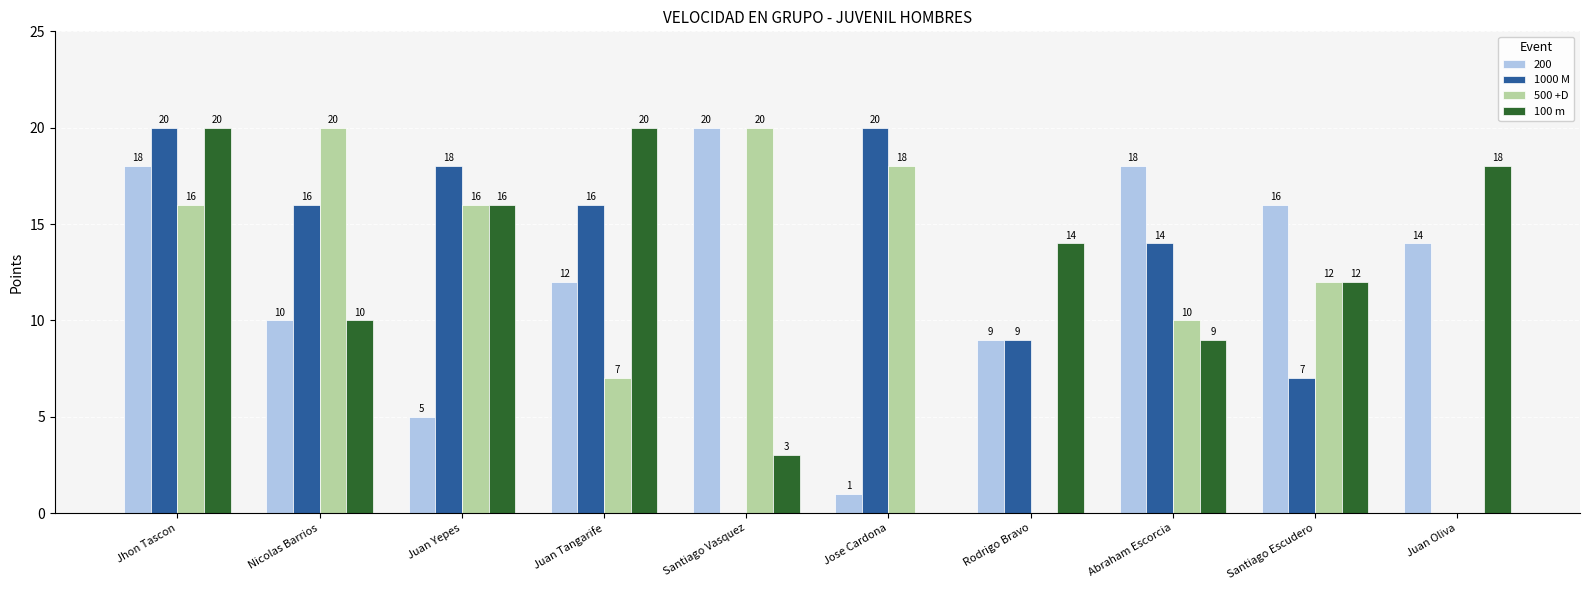

Reading left to right, extract all data points from this chart.

200: Jhon Tascon=18	Nicolas Barrios=10	Juan Yepes=5	Juan Tangarife=12	Santiago Vasquez=20	Jose Cardona=1	Rodrigo Bravo=9	Abraham Escorcia=18	Santiago Escudero=16	Juan Oliva=14
1000 M: Jhon Tascon=20	Nicolas Barrios=16	Juan Yepes=18	Juan Tangarife=16	Santiago Vasquez=0	Jose Cardona=20	Rodrigo Bravo=9	Abraham Escorcia=14	Santiago Escudero=7	Juan Oliva=0
500 +D: Jhon Tascon=16	Nicolas Barrios=20	Juan Yepes=16	Juan Tangarife=7	Santiago Vasquez=20	Jose Cardona=18	Rodrigo Bravo=0	Abraham Escorcia=10	Santiago Escudero=12	Juan Oliva=0
100 m: Jhon Tascon=20	Nicolas Barrios=10	Juan Yepes=16	Juan Tangarife=20	Santiago Vasquez=3	Jose Cardona=0	Rodrigo Bravo=14	Abraham Escorcia=9	Santiago Escudero=12	Juan Oliva=18